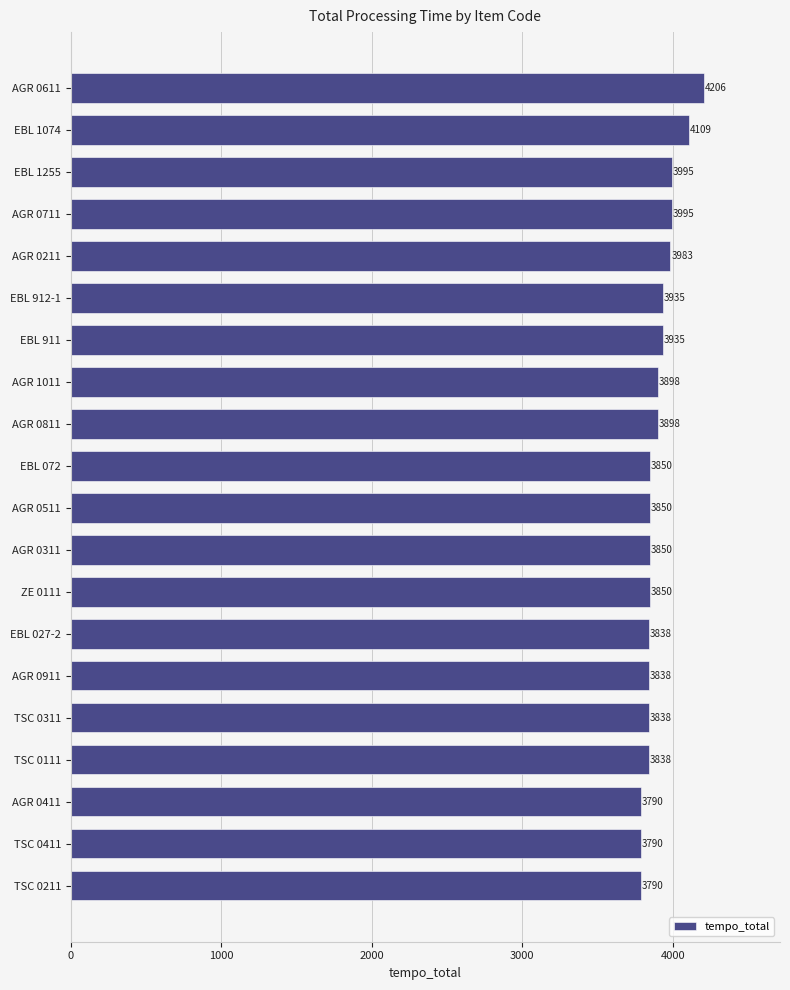

How many values are below 3850?

7